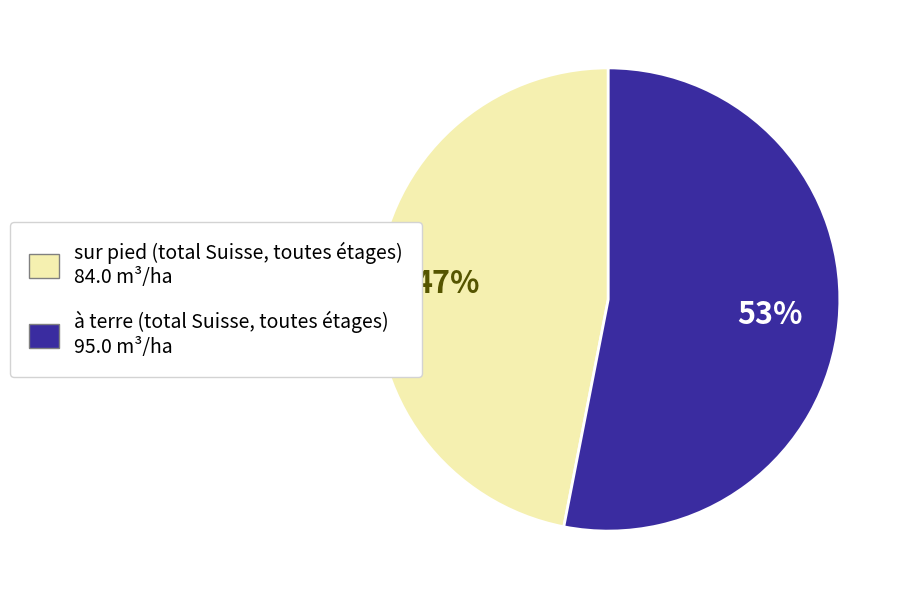

Which category has the smallest portion of the pie?

sur pied (total Suisse, toutes étages) 84.0 m³/ha